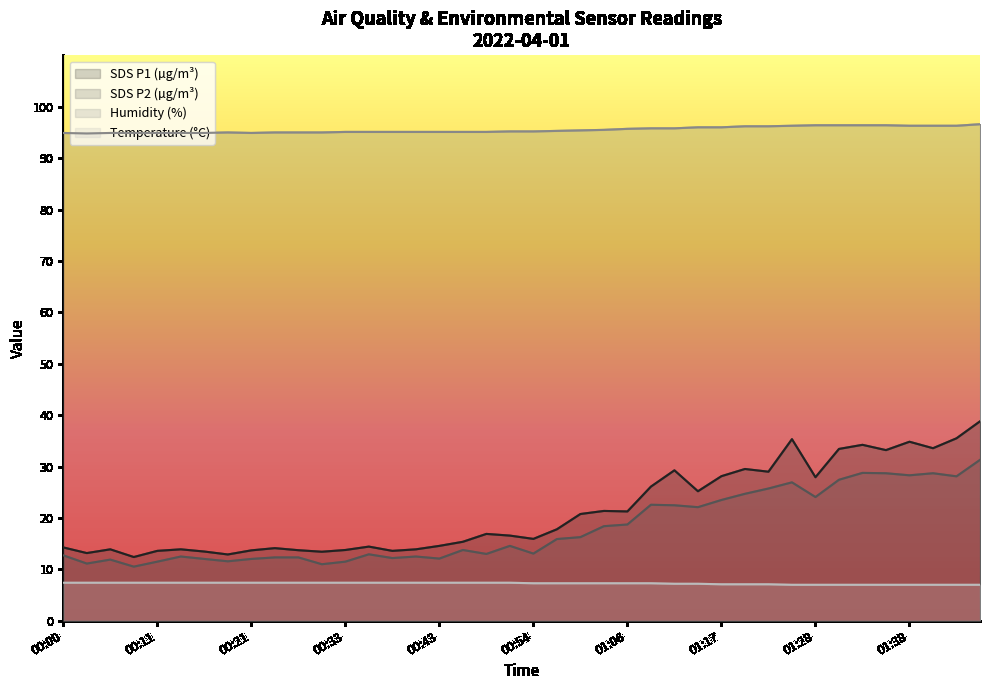

How many lines are shown in the chart?

4